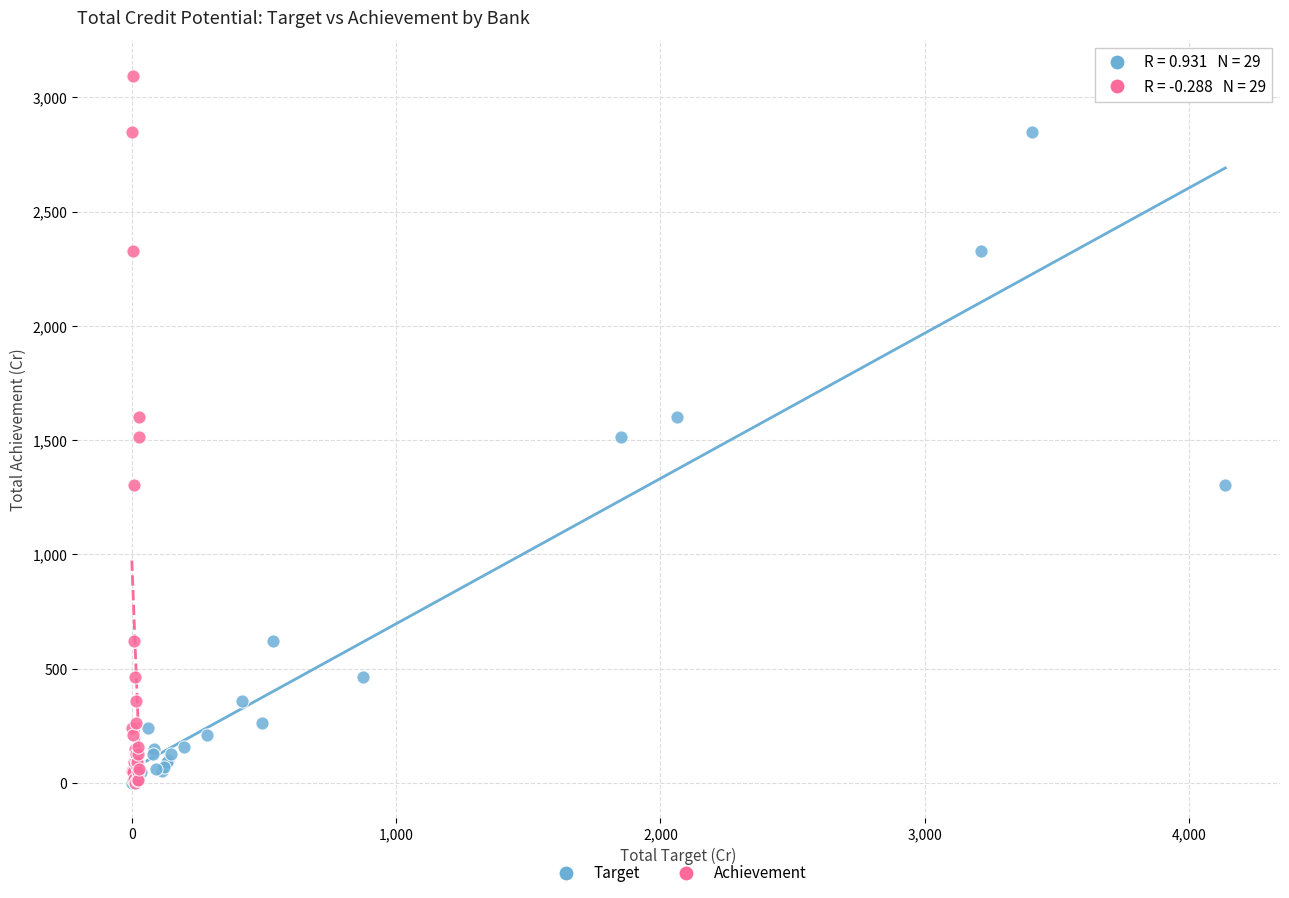

What are all the series names shown in the legend?

Target, Achievement